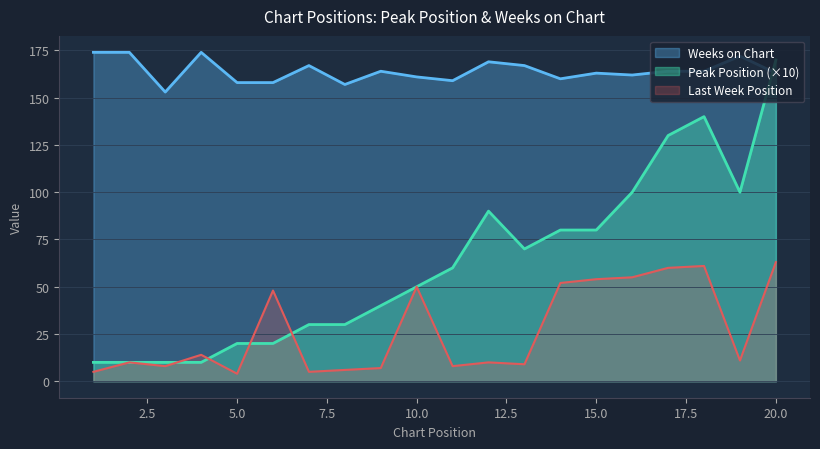

Where do Peak Position and Weeks on Chart first cross each other?

19 and 20